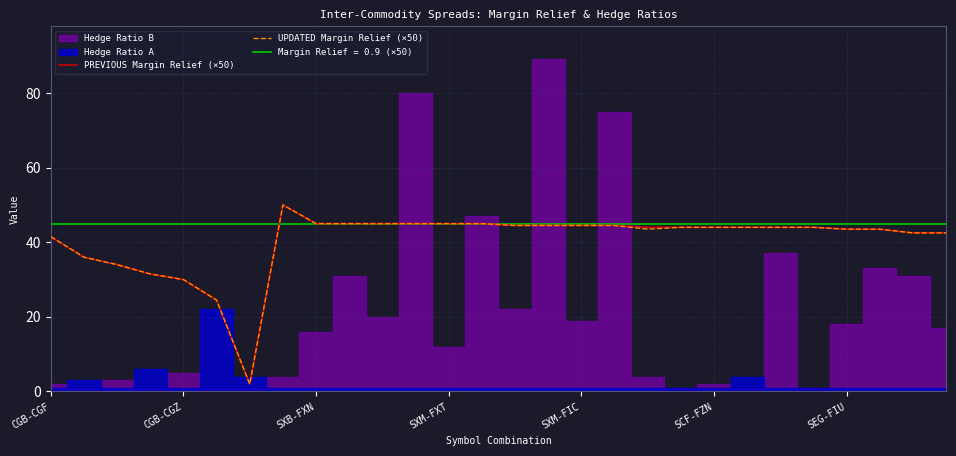

Is it true that PREVIOUS Margin Relief (×50) equals 26.3 at SXM-FIC?

False